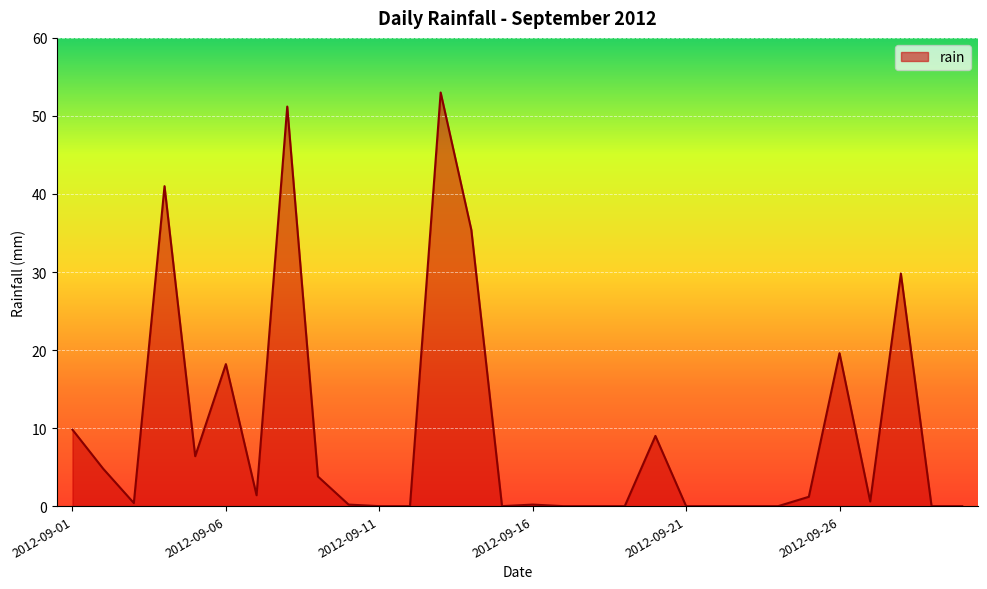

What is the maximum value shown in the chart?

53.0